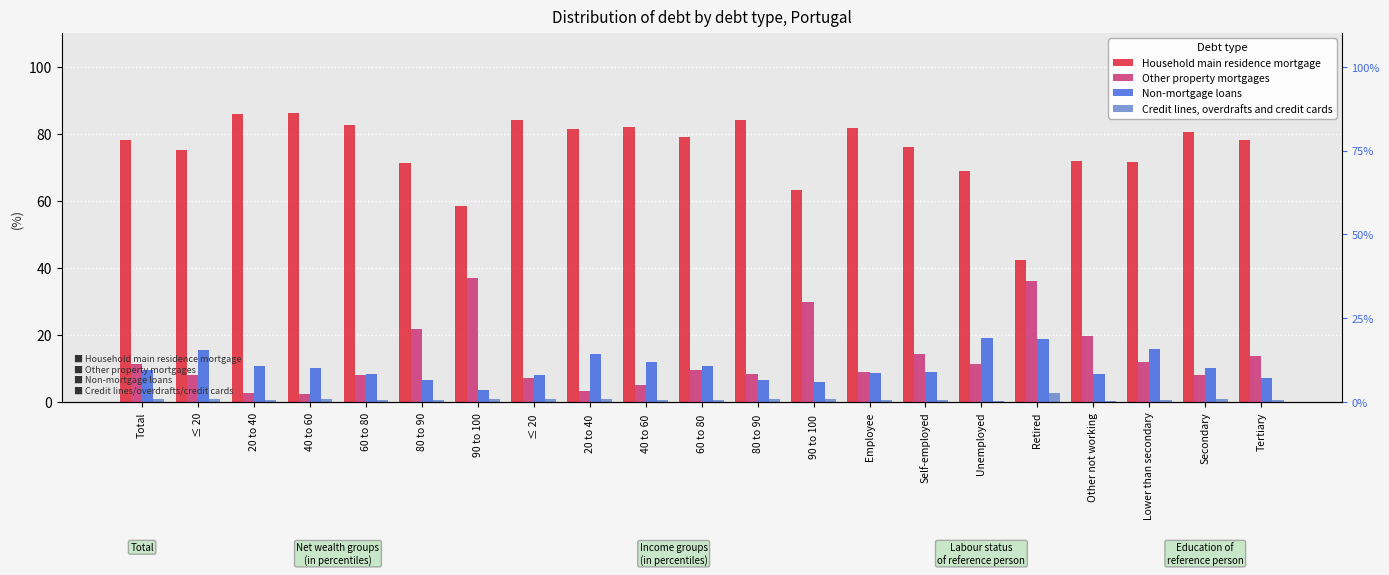

Rank the categories by Credit lines, overdrafts and credit cards value from highest to lowest.

Retired, ≤ 20, 40 to 60, 90 to 100, 20 to 40 , 80 to 90 , Secondary, Total, ≤ 20 , 90 to 100 , 60 to 80, 40 to 60 , Employee, 60 to 80 , Self-employed, Lower than secondary, Tertiary, 20 to 40, 80 to 90, Unemployed, Other not working